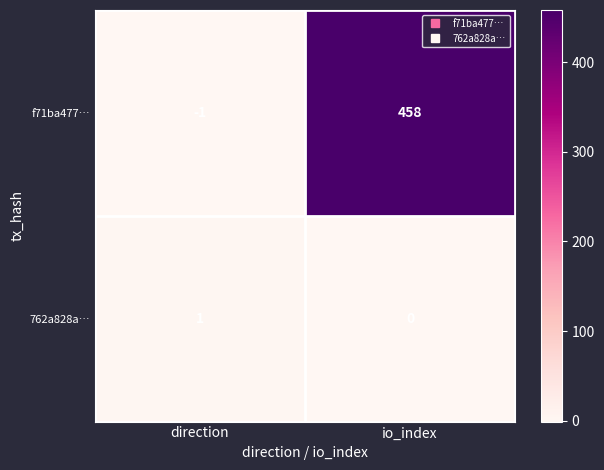

The value of 762a828a… at io_index is 0. True or false?

True